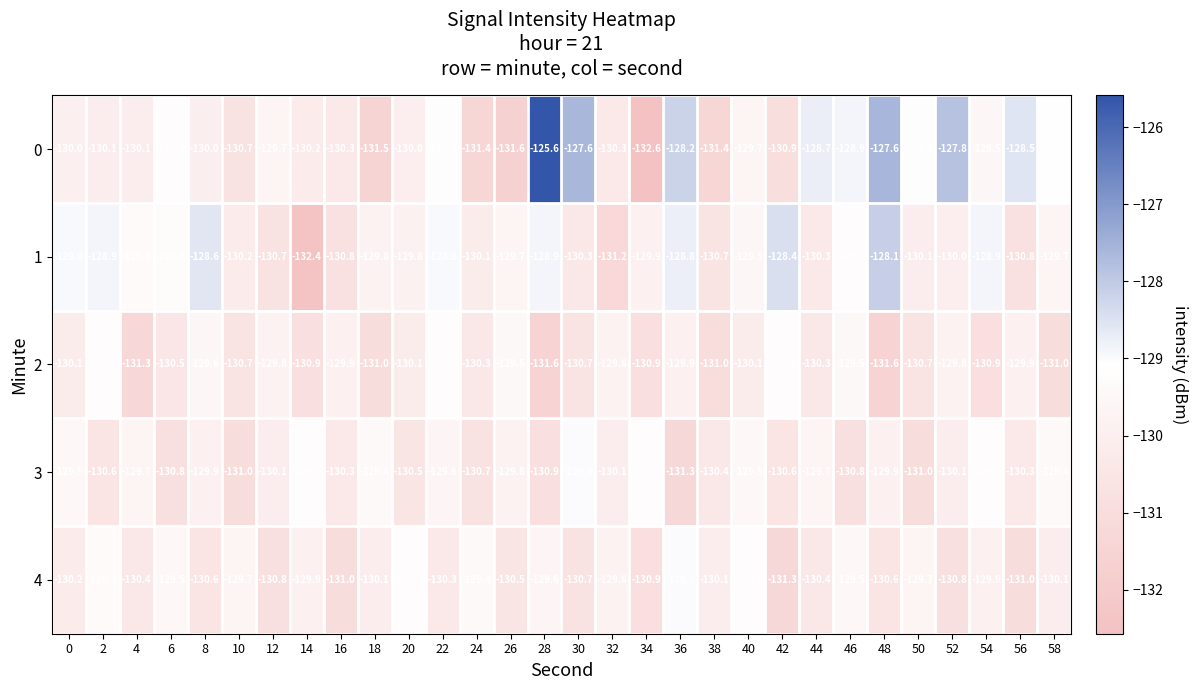

Which series has the widest spread of values?

0